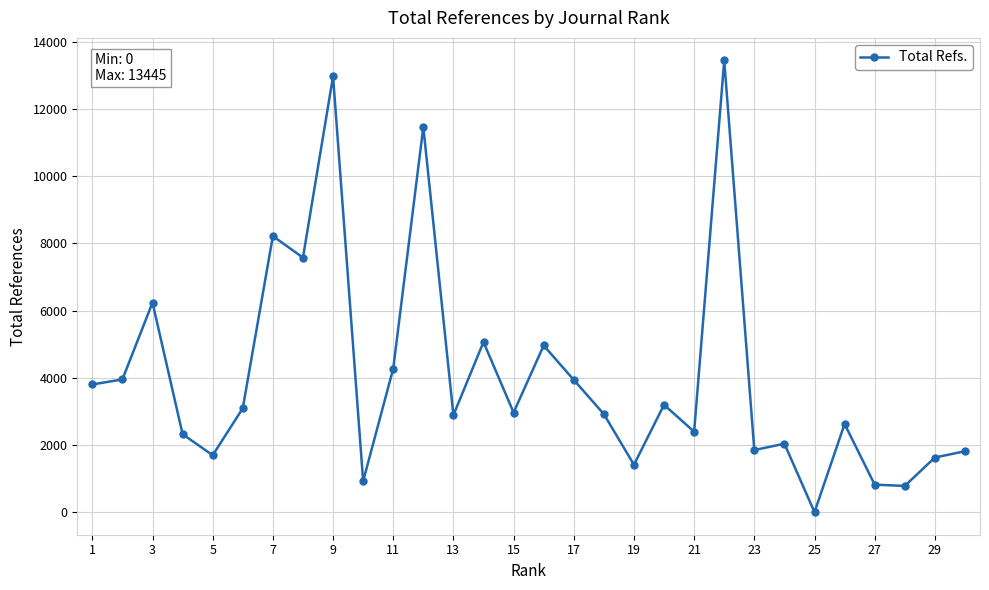

What is the greatest value displayed?

13445